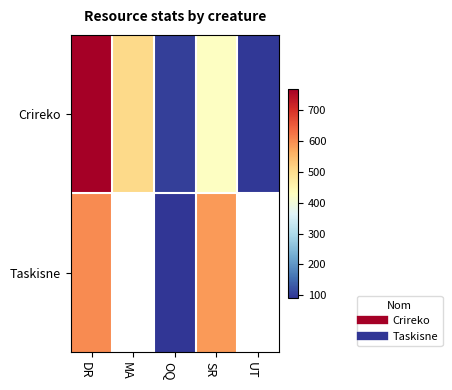

Which series has the widest spread of values?

Crireko